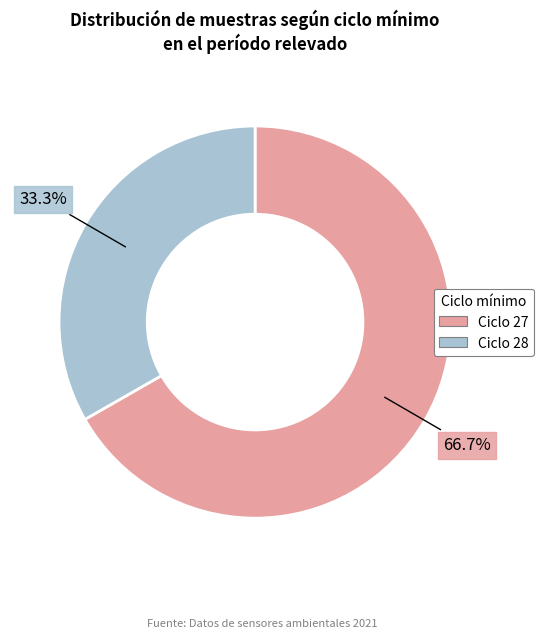

Does any single category account for the majority?

Yes